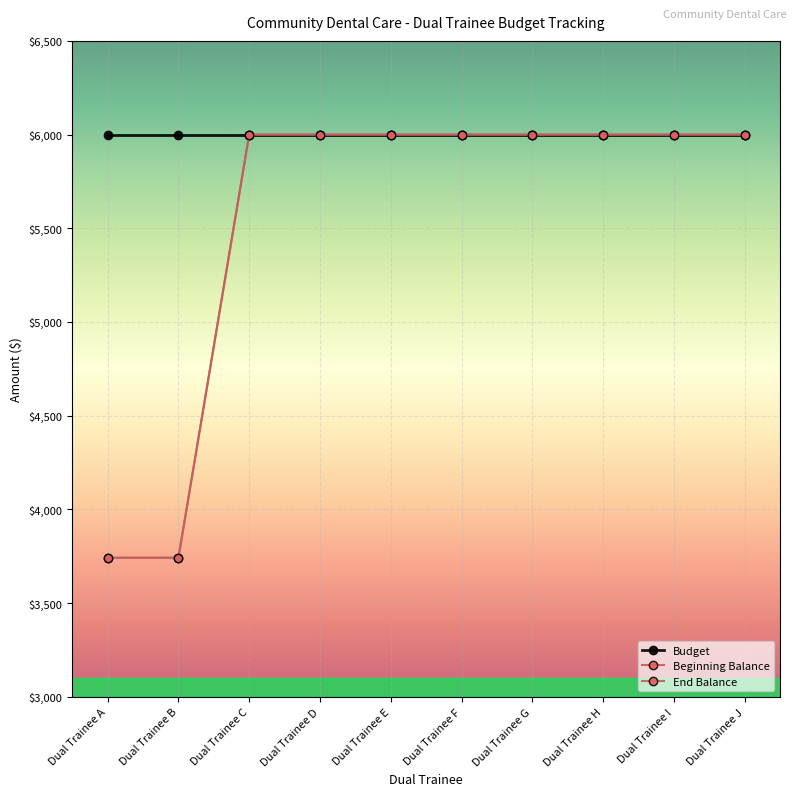

What is the value of the End Balance point at the 1st from the left?

3741.7